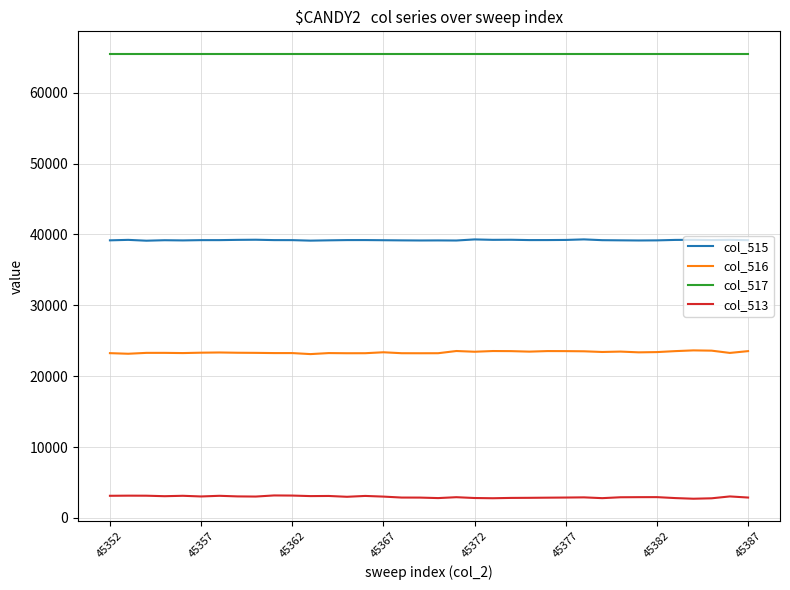

What is the minimum value for col_516?

23114